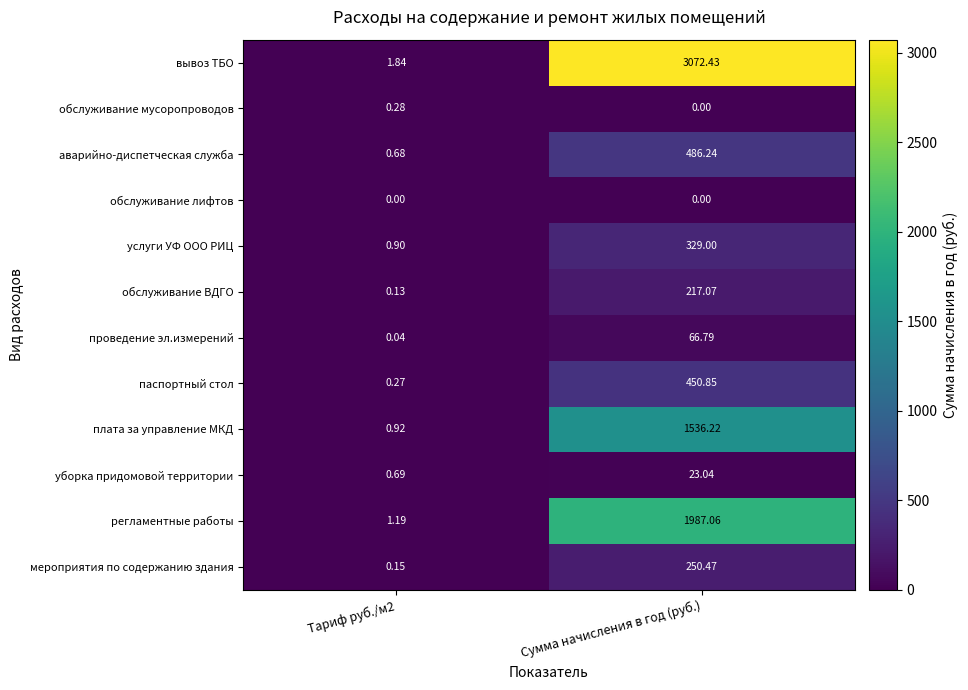

Which category has the highest value across all series?

Сумма начисления в год (руб.)